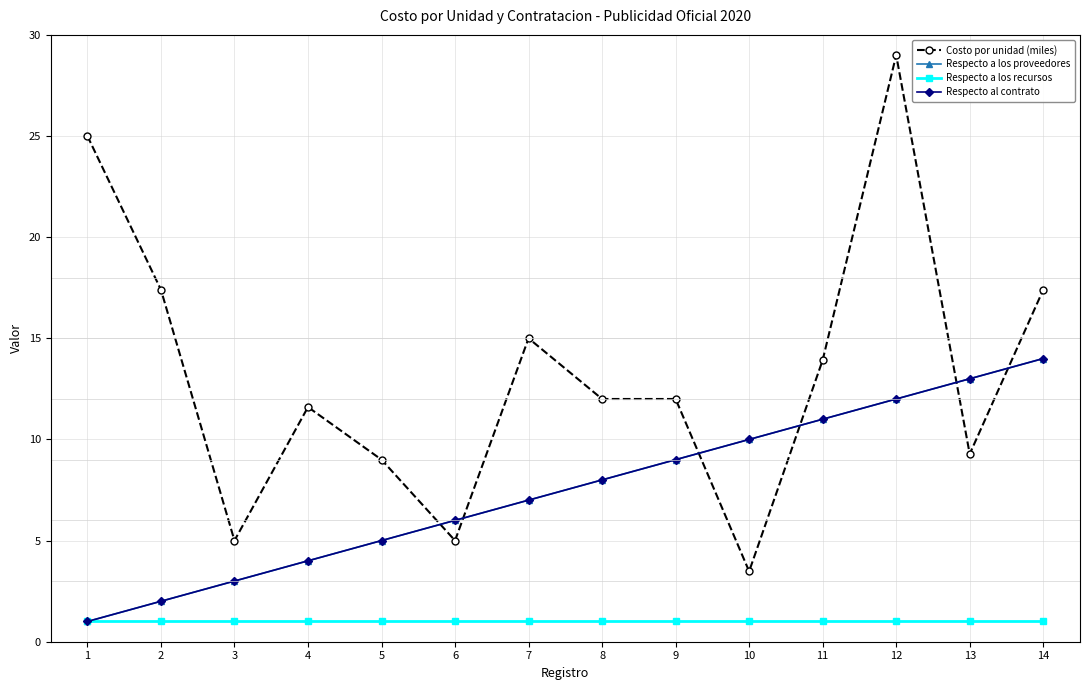

Does the chart have visible grid lines?

Yes